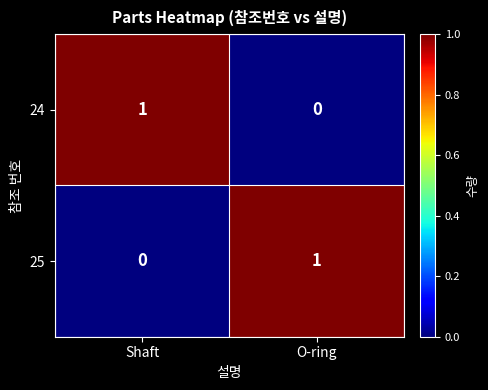

At Shaft, list the series in order from largest to smallest.

24, 25